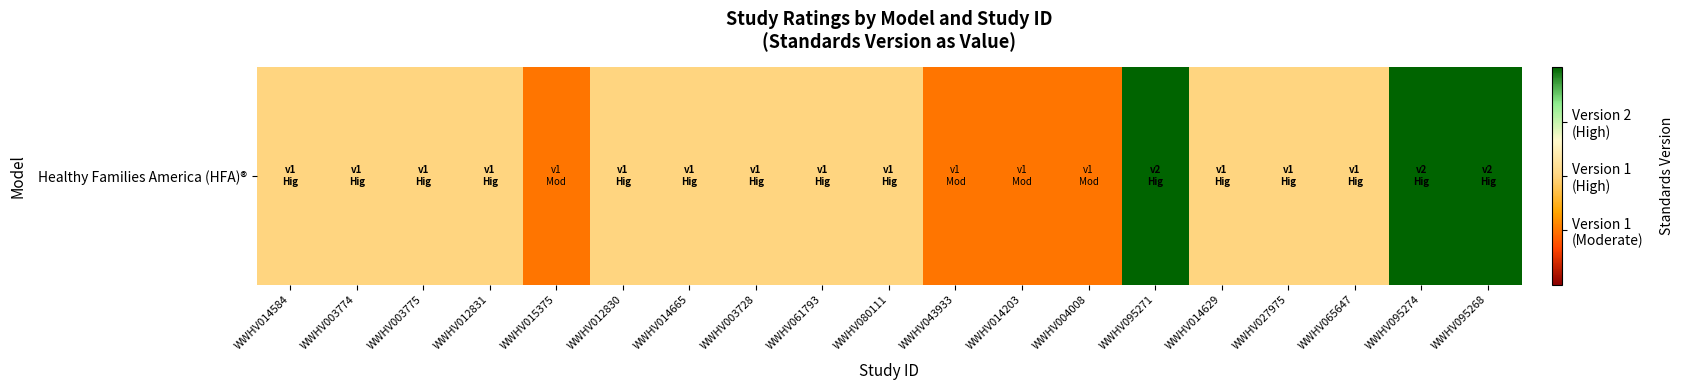

Rank the categories by value from highest to lowest.

WWHV095271, WWHV095274, WWHV095268, WWHV014584, WWHV003774, WWHV003775, WWHV012831, WWHV012830, WWHV014665, WWHV003728, WWHV061793, WWHV080111, WWHV014629, WWHV027975, WWHV065647, WWHV015375, WWHV043933, WWHV014203, WWHV004008